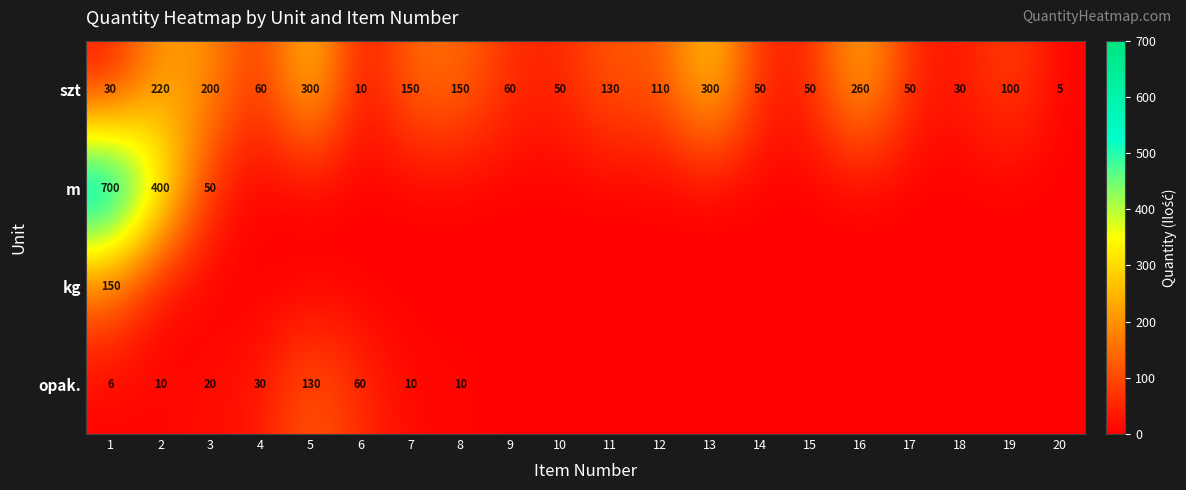

What is the highest value of the szt series?

300